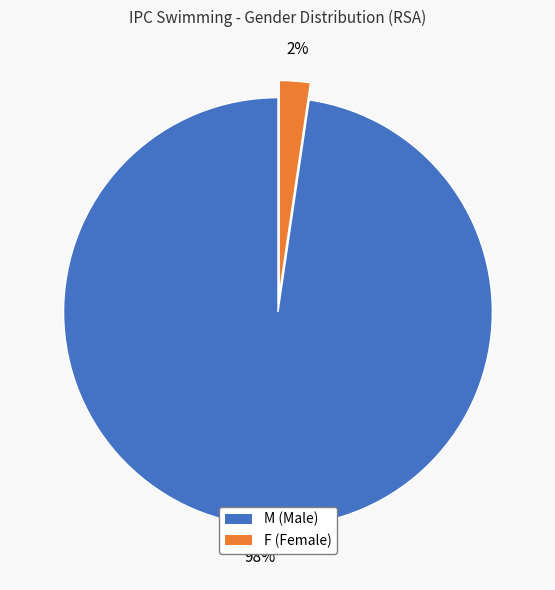

Is there a majority slice in this chart?

Yes